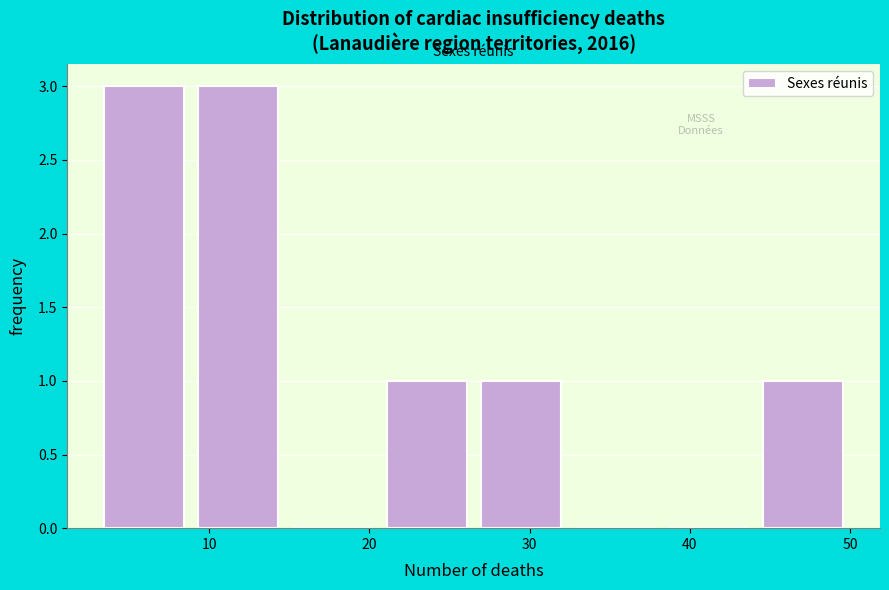

Reading left to right, transcribe this chart: for each bar, give the range it covers on the x-axis and its height. Neither the bar edges nor the heights are printed on the chart, so give them approximately, as read against the axes.

3 to 9: 3
9 to 15: 3
15 to 21: 0
21 to 27: 1
27 to 32: 1
32 to 38: 0
38 to 44: 0
44 to 50: 1